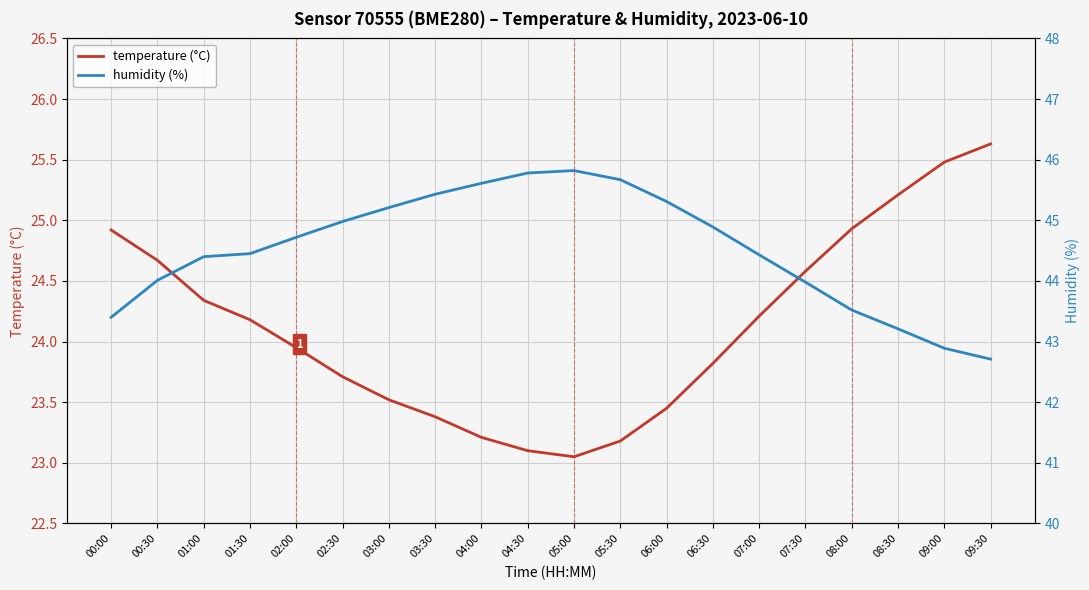

The value of temperature (°C) at 05:00 is 23.1. True or false?

True